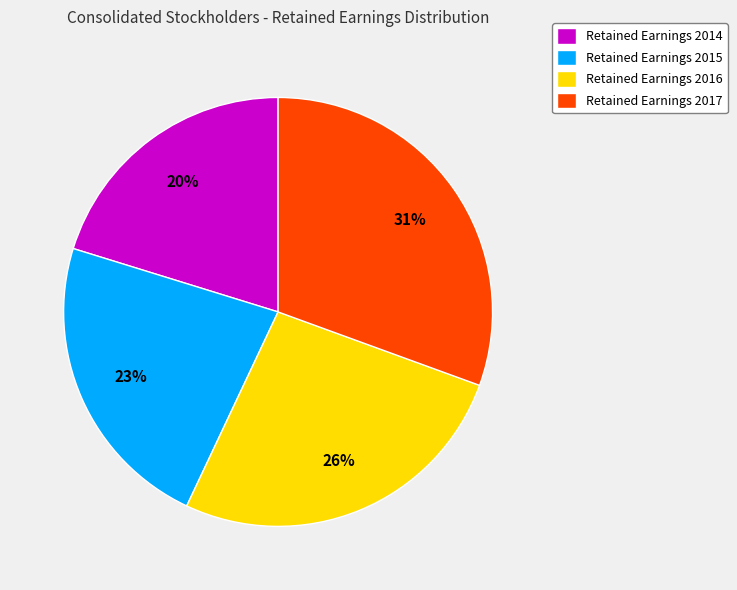

Do Retained Earnings 2017 and Retained Earnings 2014 together represent more than half of the pie?

Yes